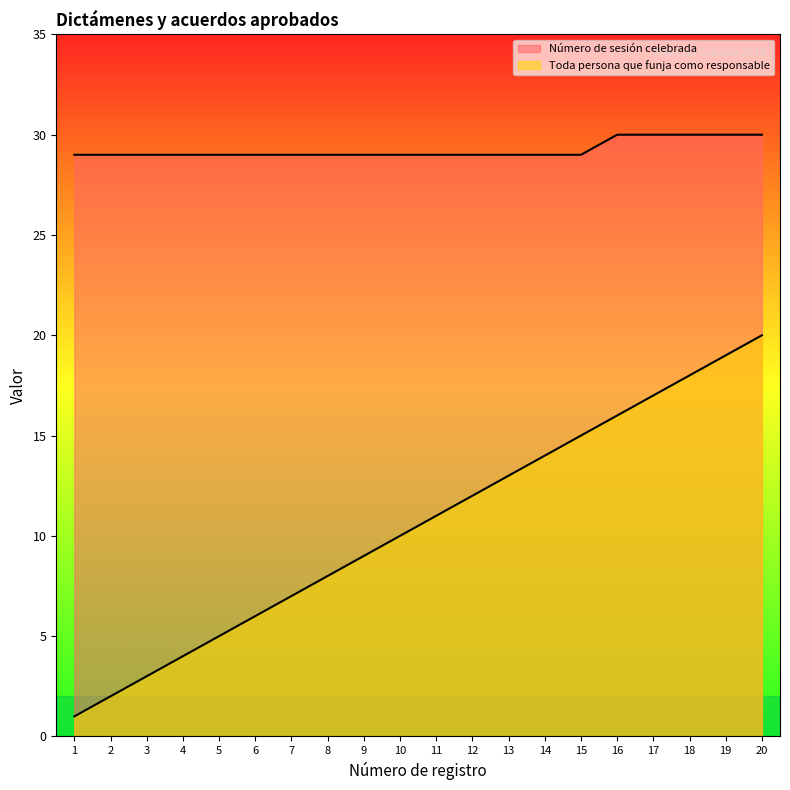

What is the value of the Toda persona que funja como responsable point at the 6th from the left?

6